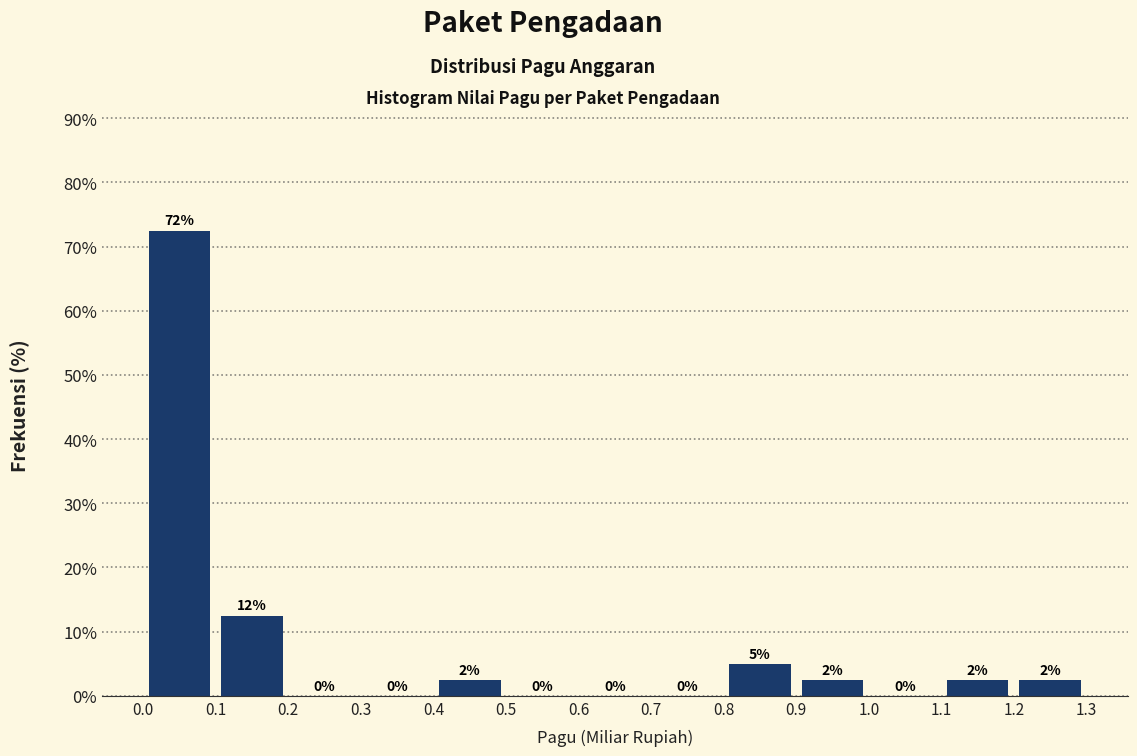

Which range on the x-axis has the tallest bar?

0.0 to 0.1